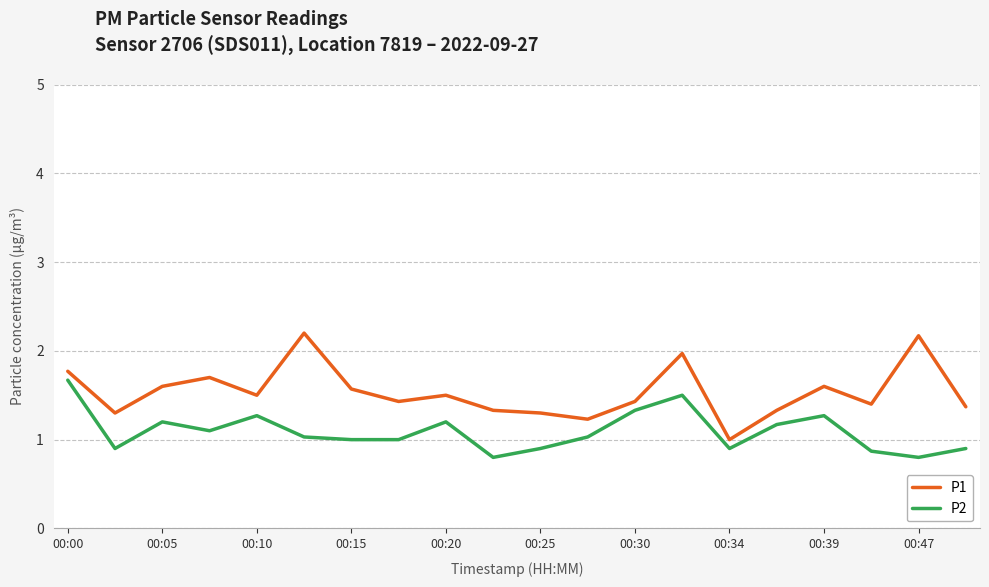

Rank the series by their maximum value, from highest to lowest.

P1, P2